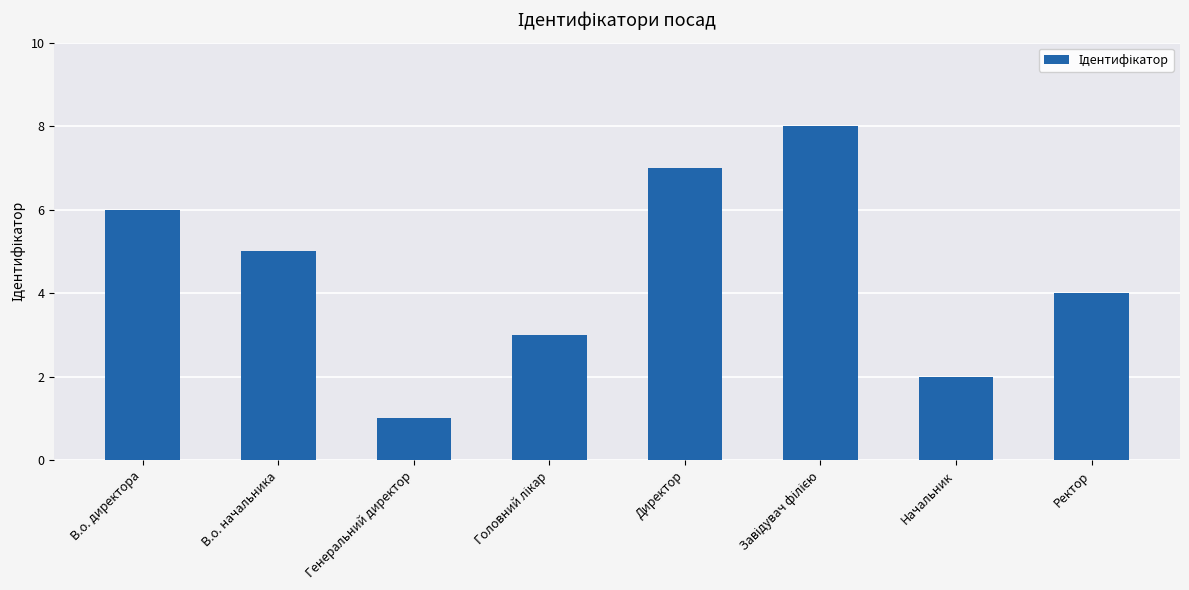

What is the sum of all values?

36